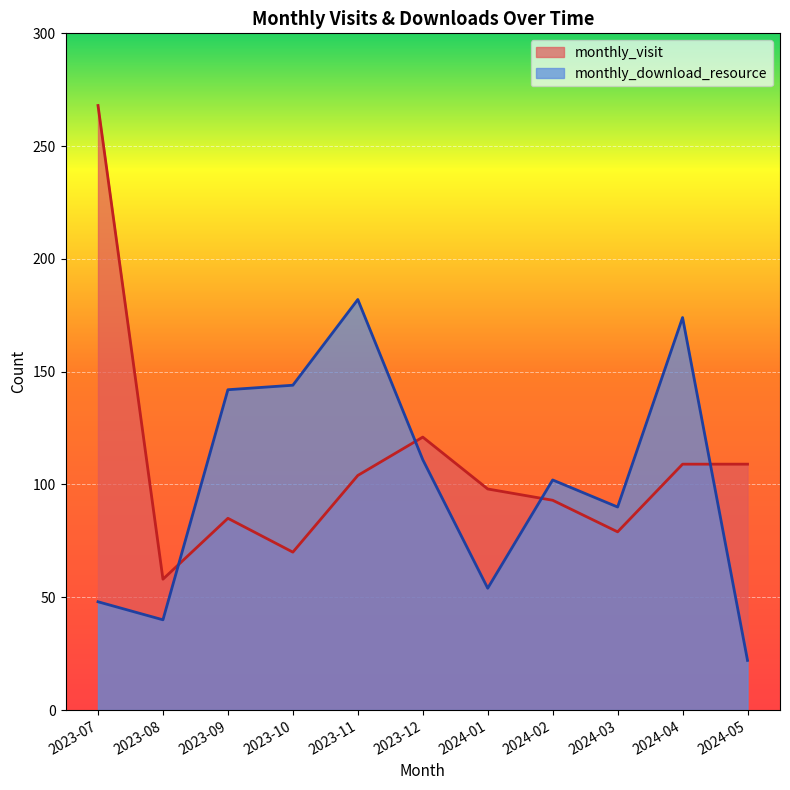

What is the lowest value of the monthly_visit series?

58